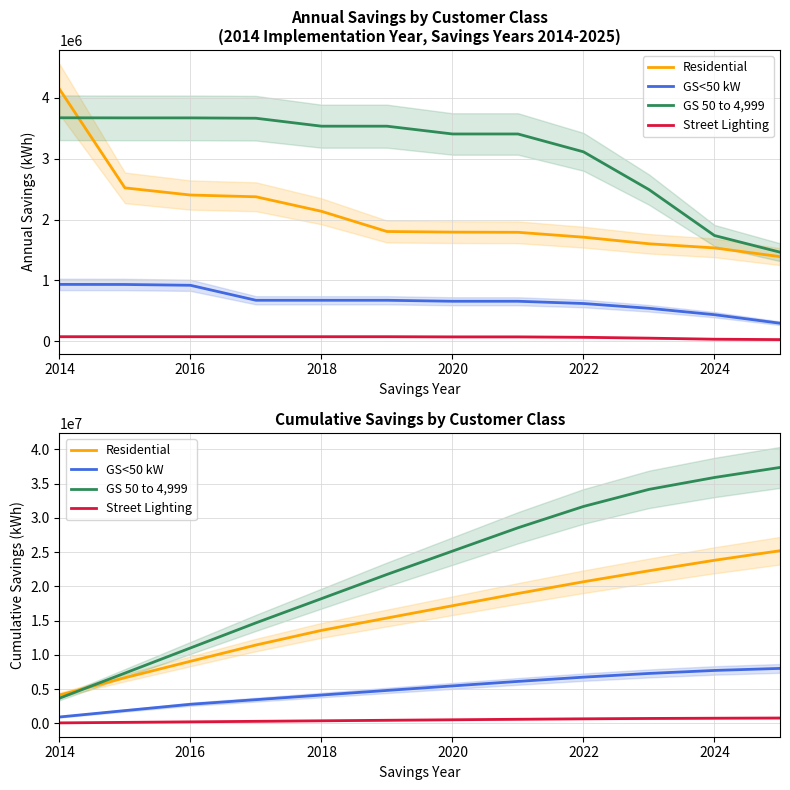

What position from the left is 2016?

2